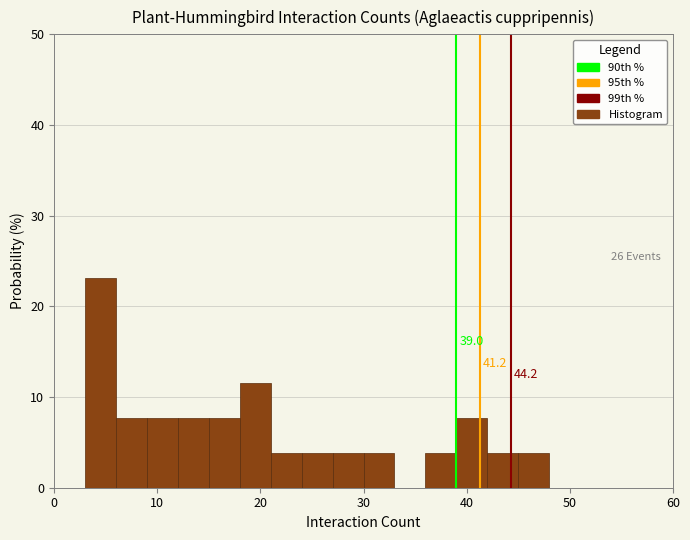

Around what value on the x-axis is the tallest bar? Give the approximate position of its centre, as read against the axis.

5